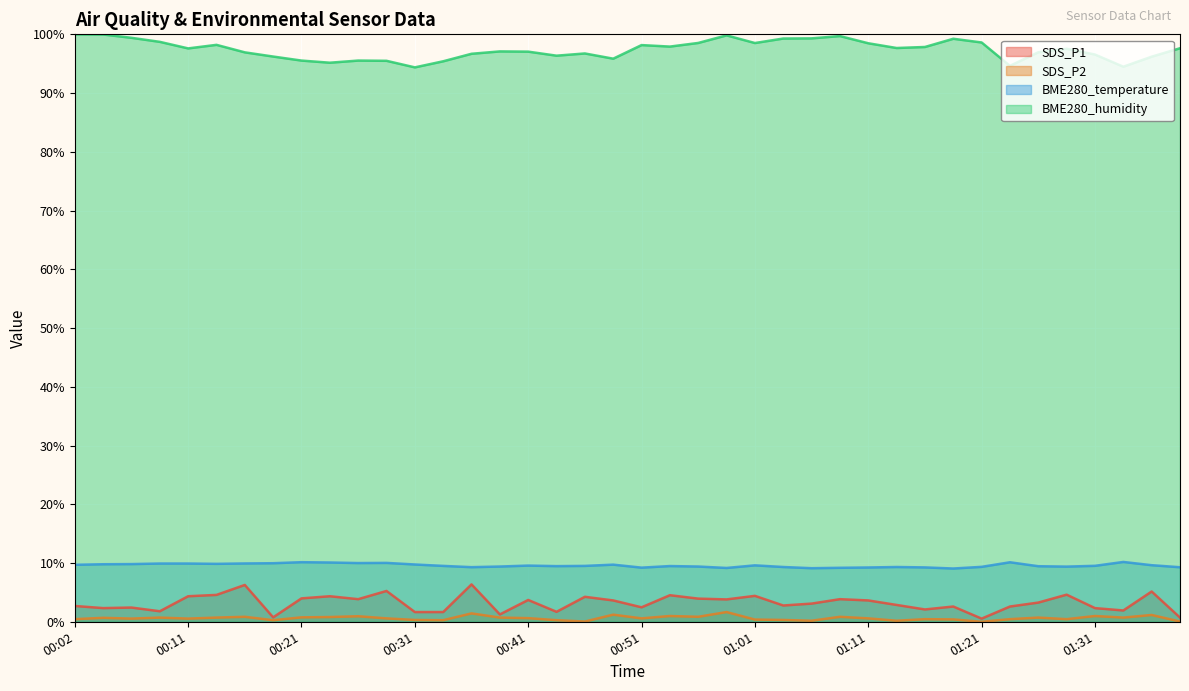

Between 00:19 and 00:26, which is larger?

00:26